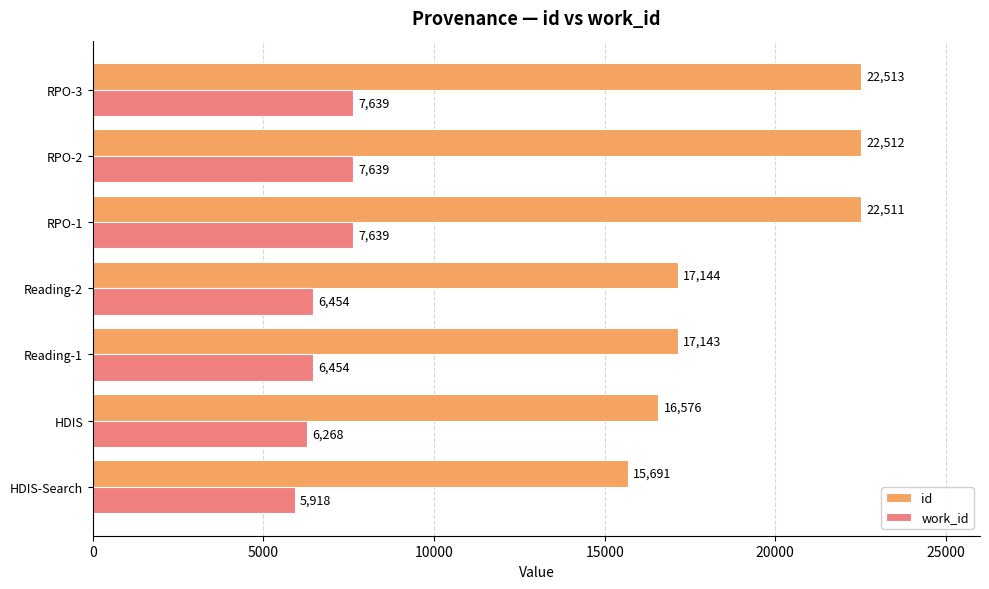

Is it true that id equals 9068 at Reading-2?

False